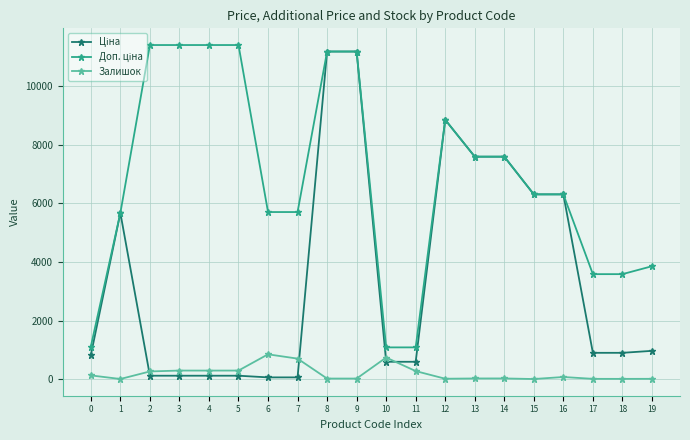

What is the maximum value shown in the chart?

11410.0